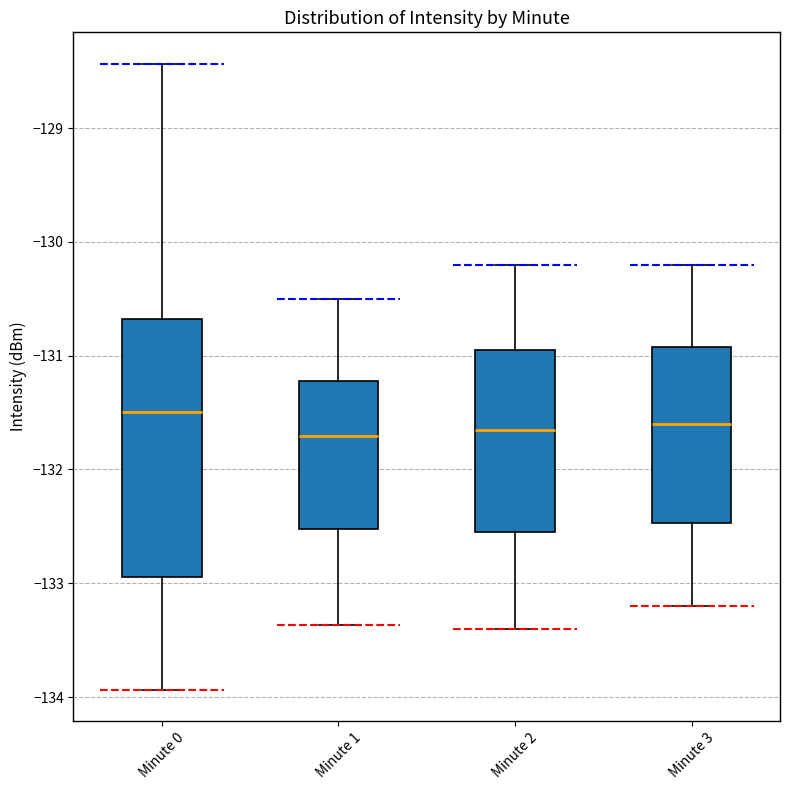

Reading left to right, read every box against the y-axis: the position of its median line, the range the box covers, and the ends of its whiskers. The values are not printed on the chart, so give them approximately, as read against the axis.

Minute 0: median -131.5, box -132.9 to -130.7, whiskers -133.9 to -128.4
Minute 1: median -131.7, box -132.5 to -131.2, whiskers -133.4 to -130.5
Minute 2: median -131.6, box -132.5 to -130.9, whiskers -133.4 to -130.2
Minute 3: median -131.6, box -132.5 to -130.9, whiskers -133.2 to -130.2